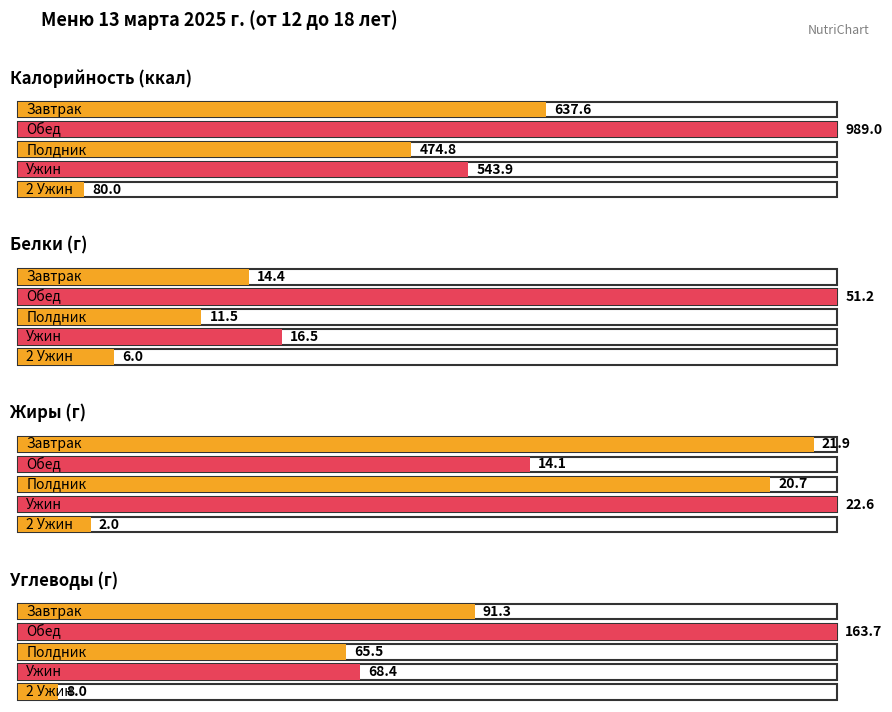

At which category does the chart reach its peak across all series?

Обед